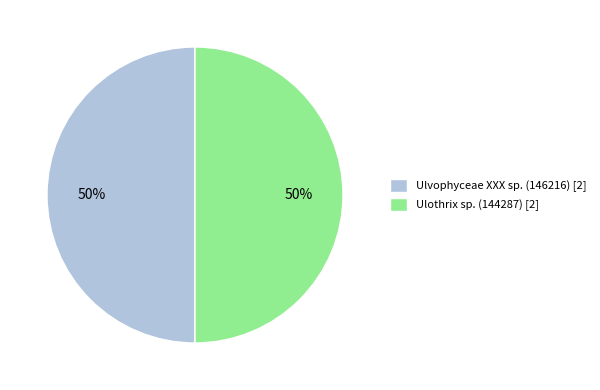

To the nearest percent, what is the combined percentage of Ulothrix sp. (144287) [2] and Ulvophyceae XXX sp. (146216) [2]?

100%